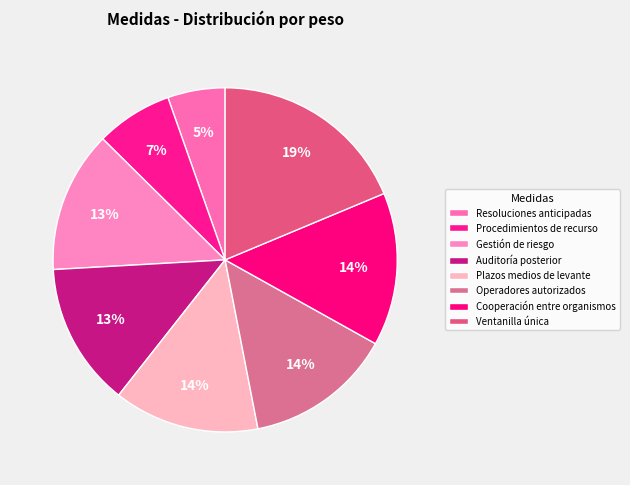

Which slice is the smallest?

Resoluciones anticipadas